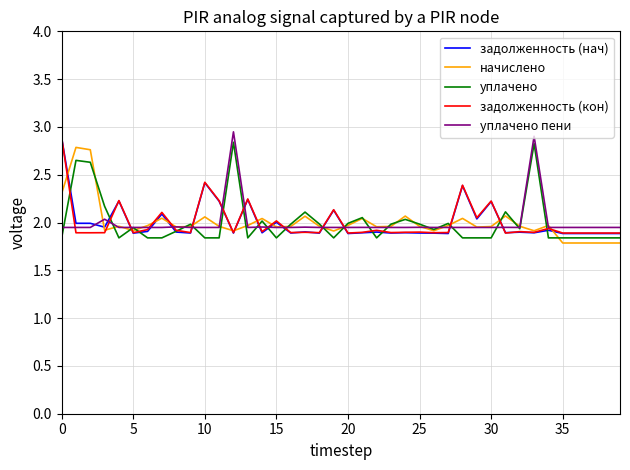

What is the smallest value displayed?

1.8